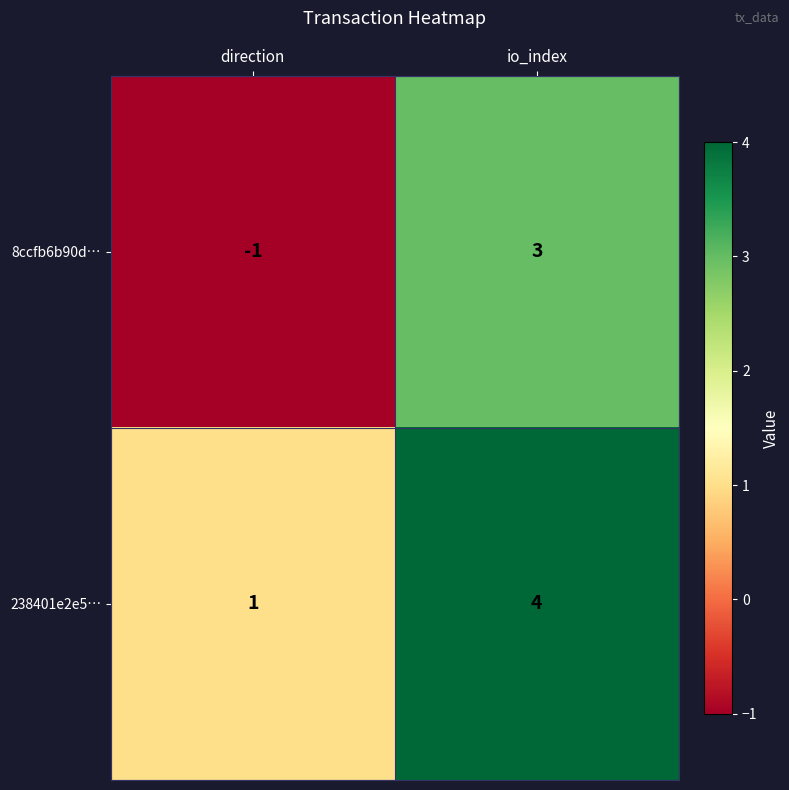

At direction, list the series in order from smallest to largest.

8ccfb6b90d…, 238401e2e5…